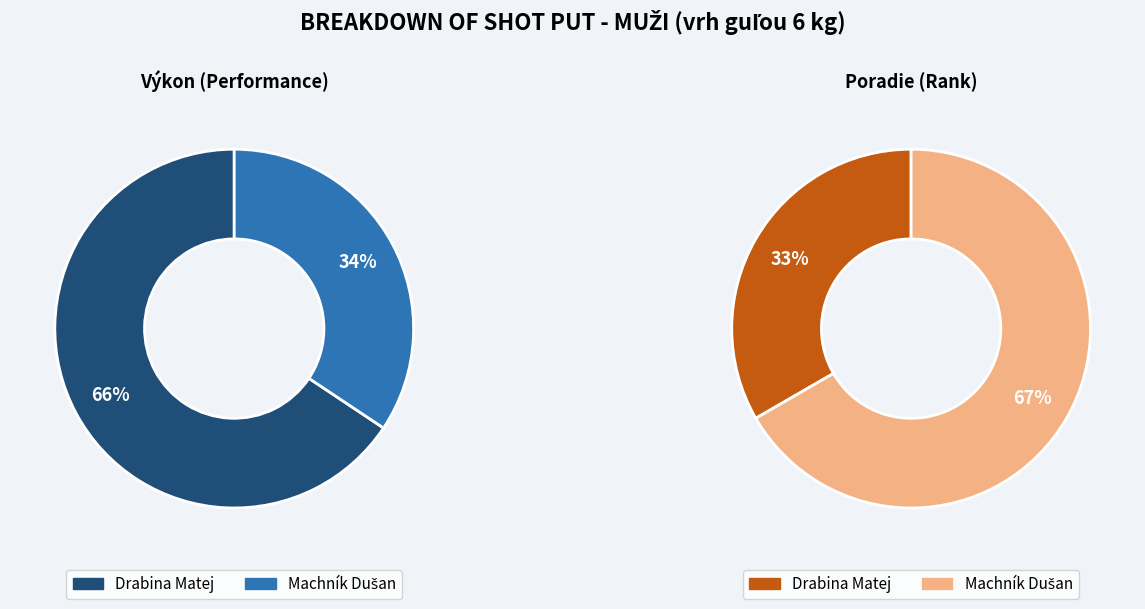

The Machník Dušan slice represents 34% of the pie. True or false?

True